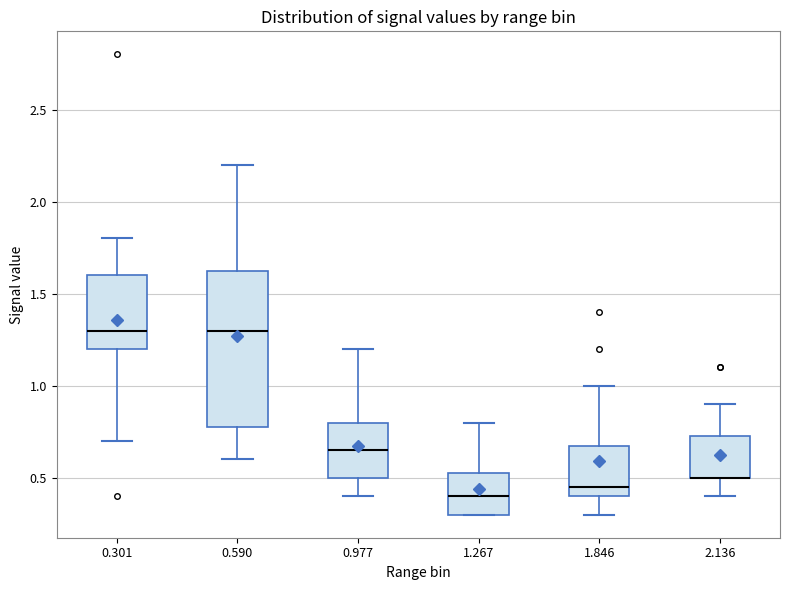

Where does the upper whisker of the box at x = 1.267 end on the y-axis? The values are not printed on the chart, so give them approximately, as read against the axis.

0.80